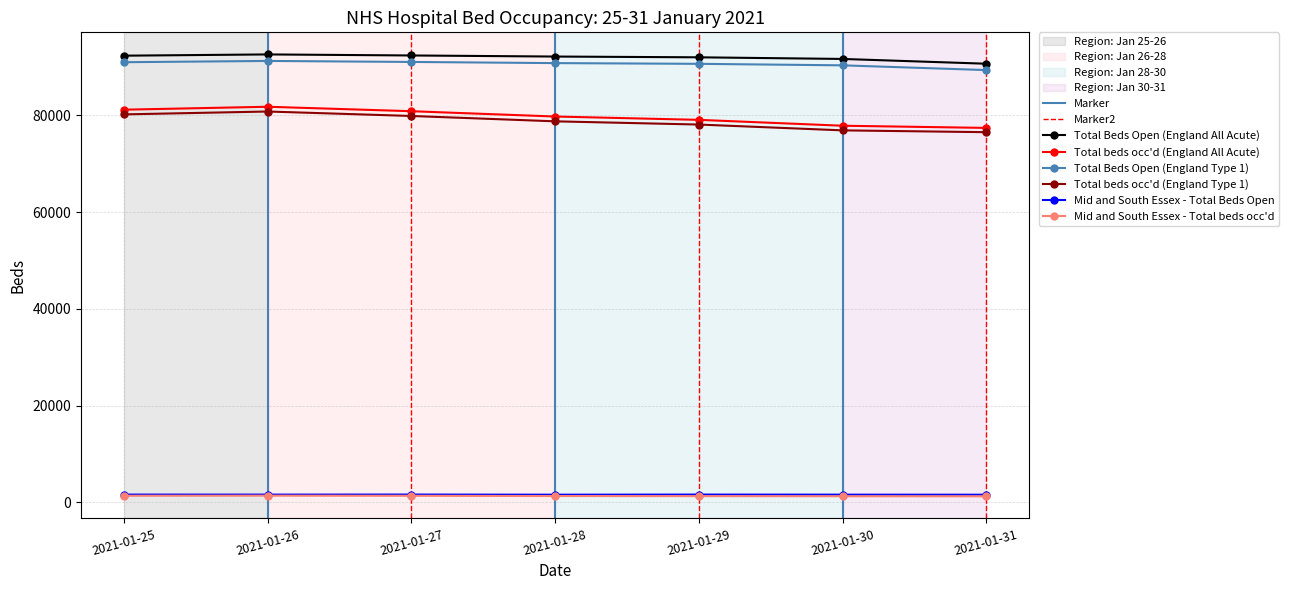

Which category has the lowest value in the Mid and South Essex - Total Beds Open series?

2021-01-31